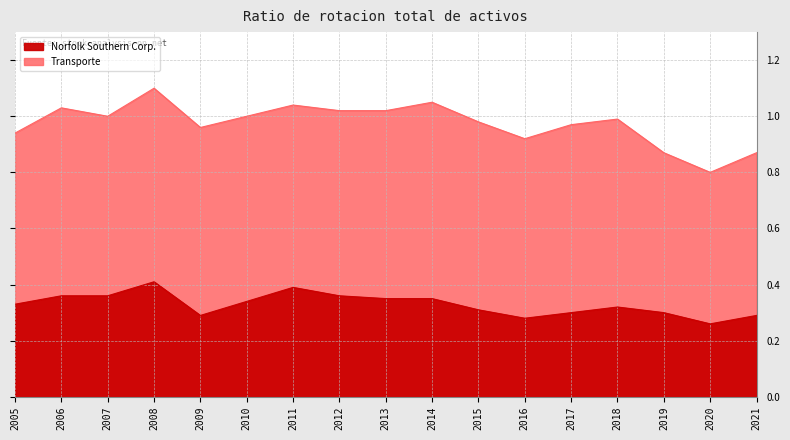

Count the number of categories in the chart.

17